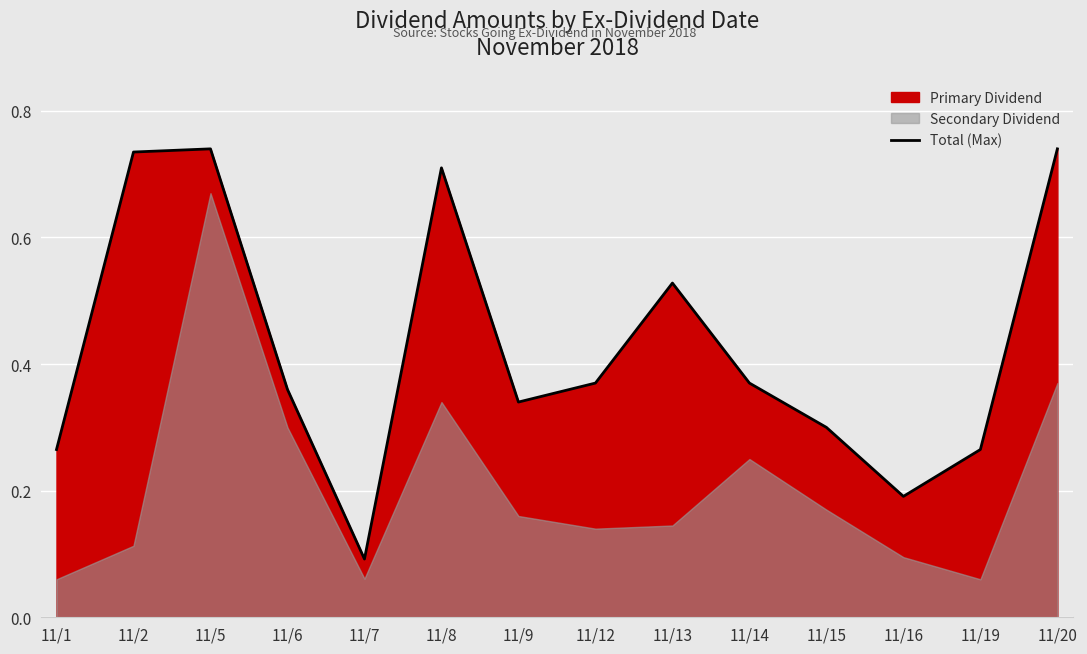

What is the sum of all values?

6.0